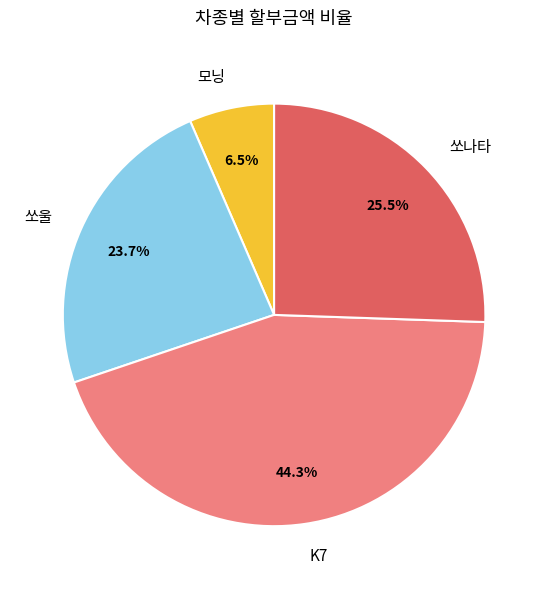

Which category has the biggest portion of the pie?

K7